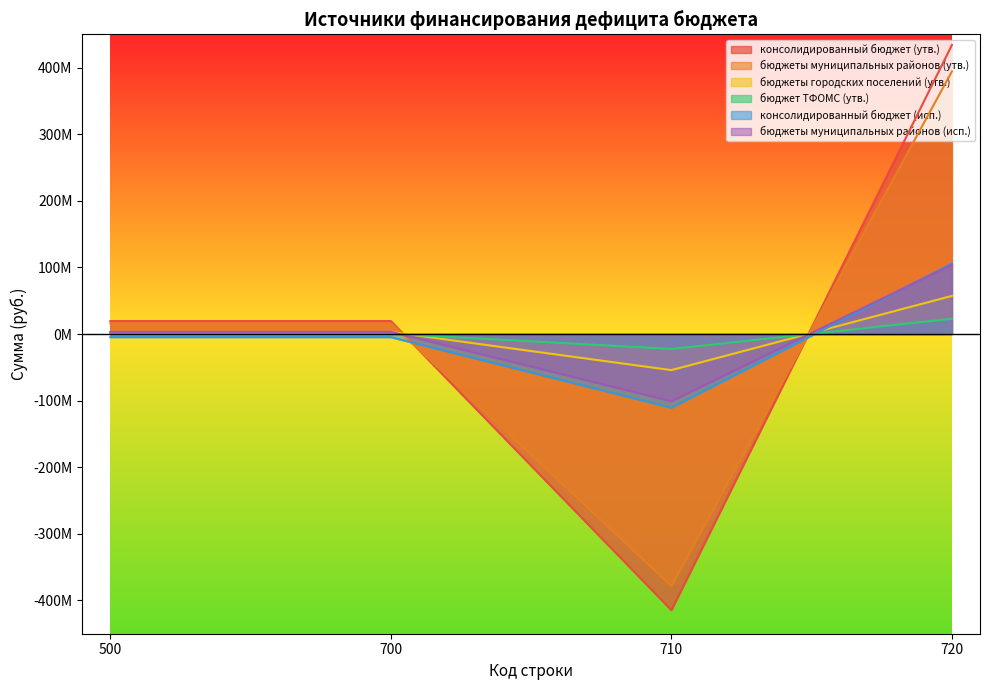

Read the бюджет ТФОМС (утв.) value at 710.

-22456812.8